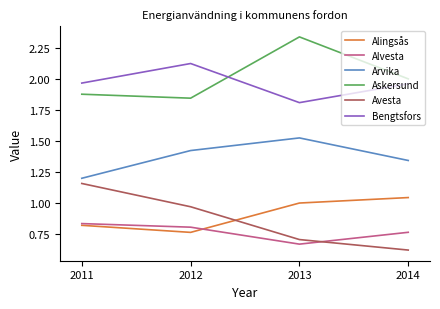

Is it true that Askersund equals 1.8 at 2012?

True